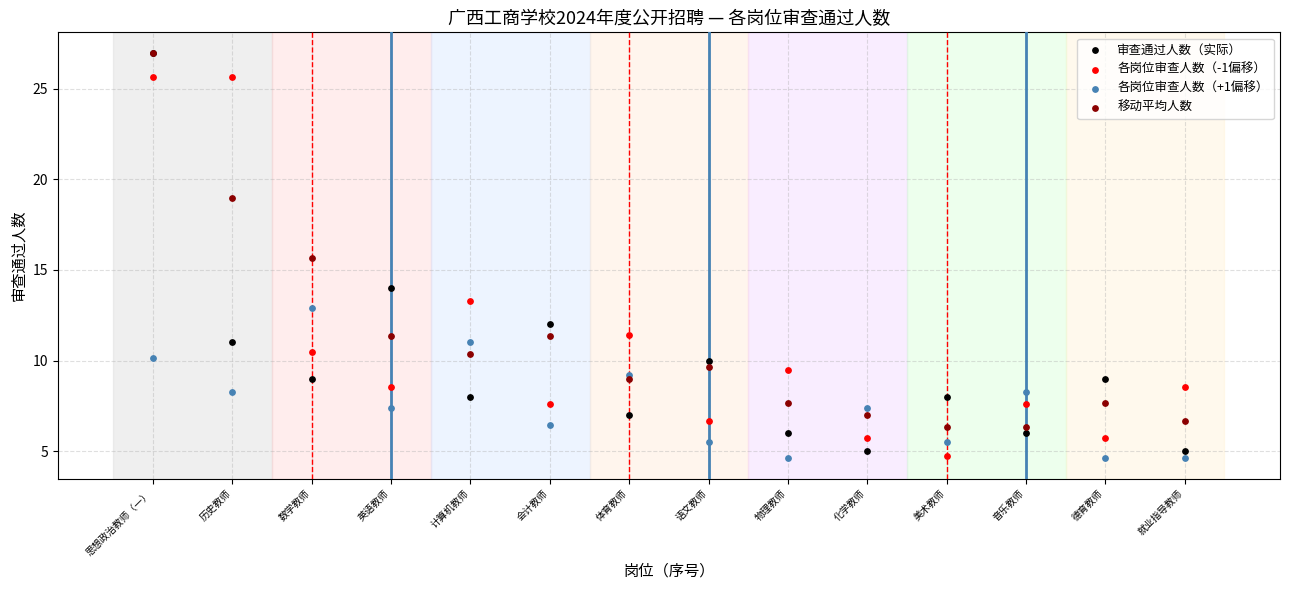

Which series has the largest Y range (max minus min)?

审查通过人数（实际）